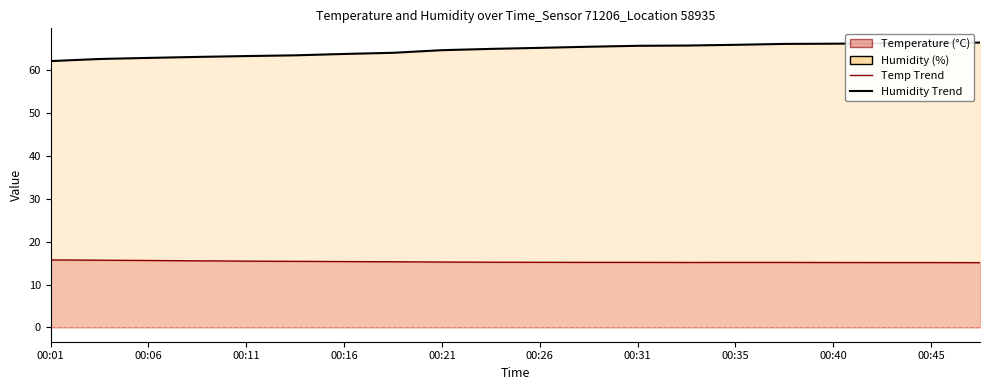

What is the highest value of the Temperature Line series?

15.7